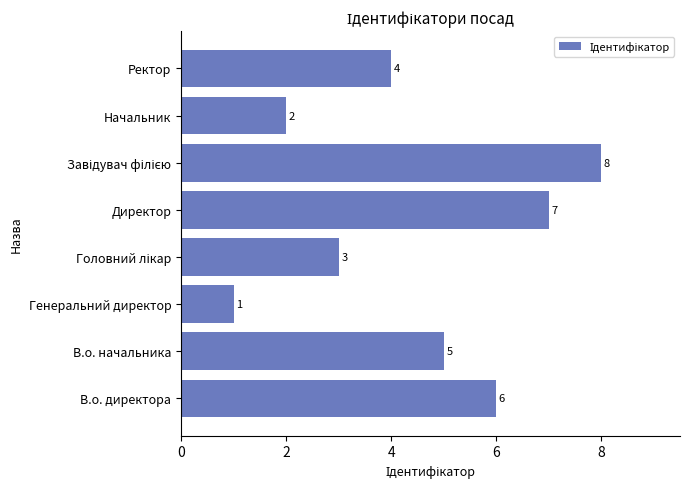

Count the number of categories in the chart.

8